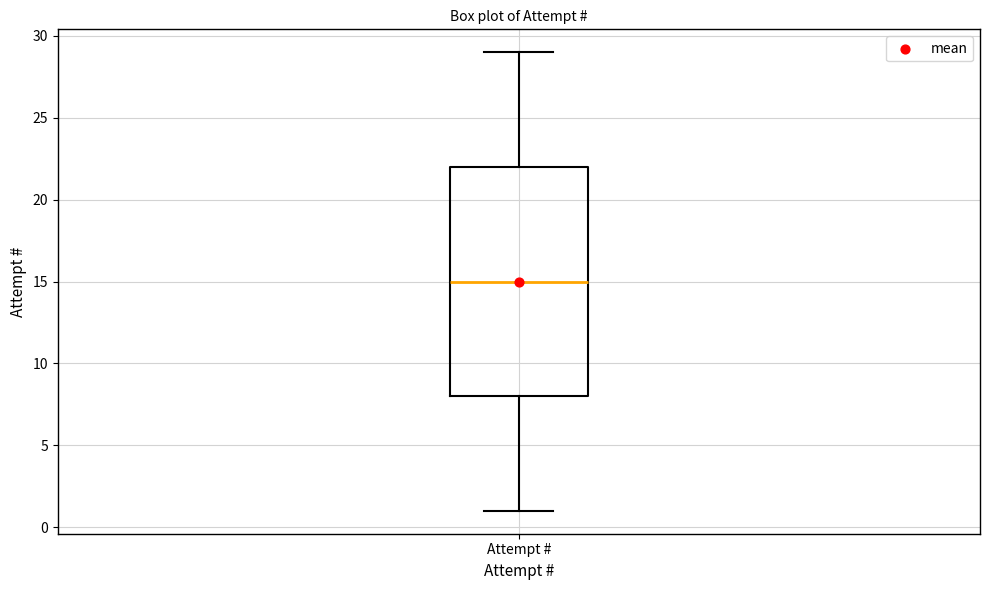

Transcribe this box plot: give where the median line is, the range the box spans, and where the two whiskers end, as read against the y-axis. The values are not printed on the chart, so give them approximately, as read against the axis.

median 15, box 8 to 22, whiskers 1 to 29